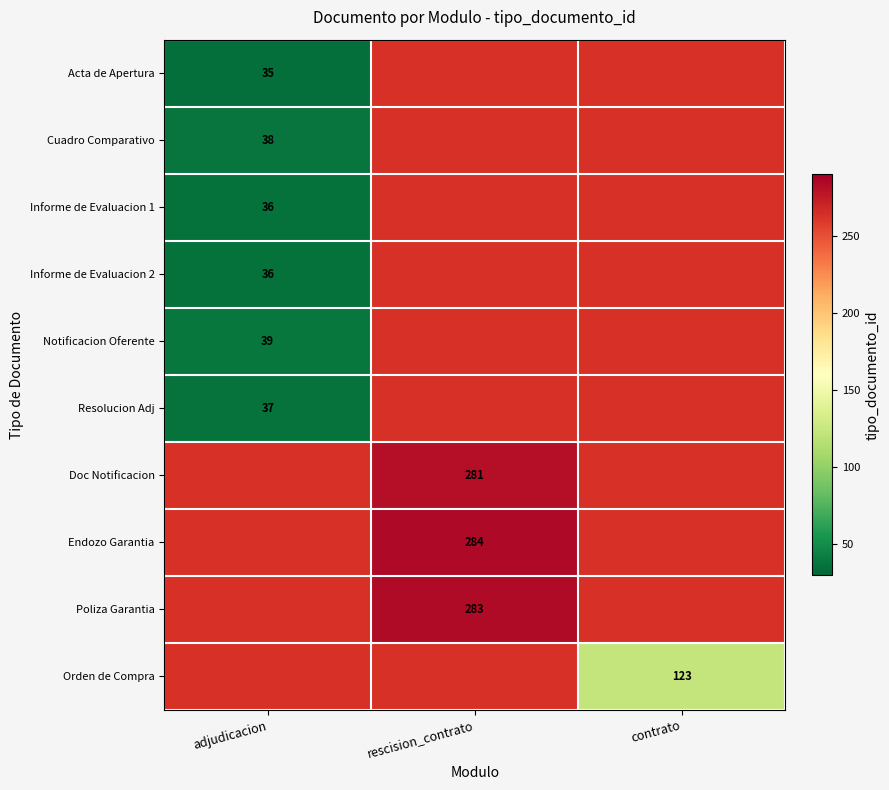

The value of Endozo Garantia at rescision_contrato is 284. True or false?

True